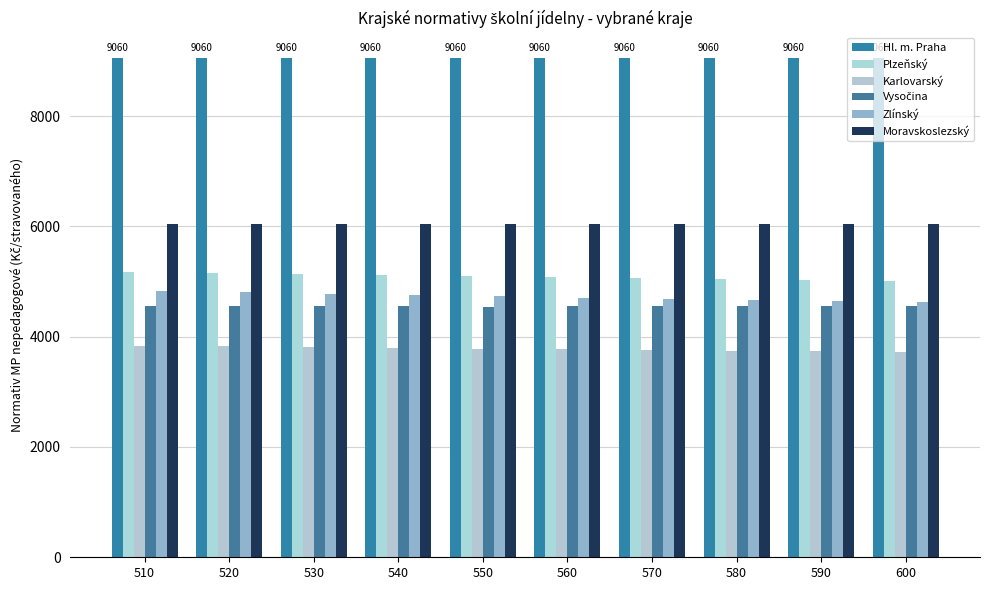

Where is Moravskoslezský nearest to the value 6041?

510